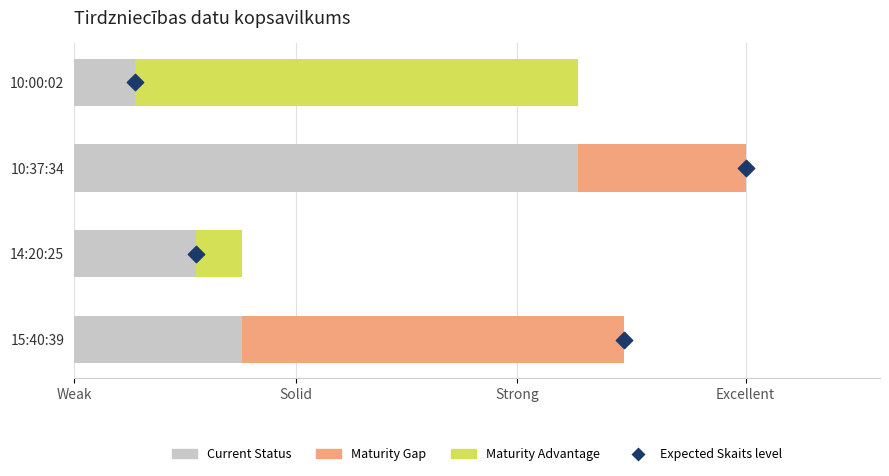

At how many categories does at least one series exceed 11?

4